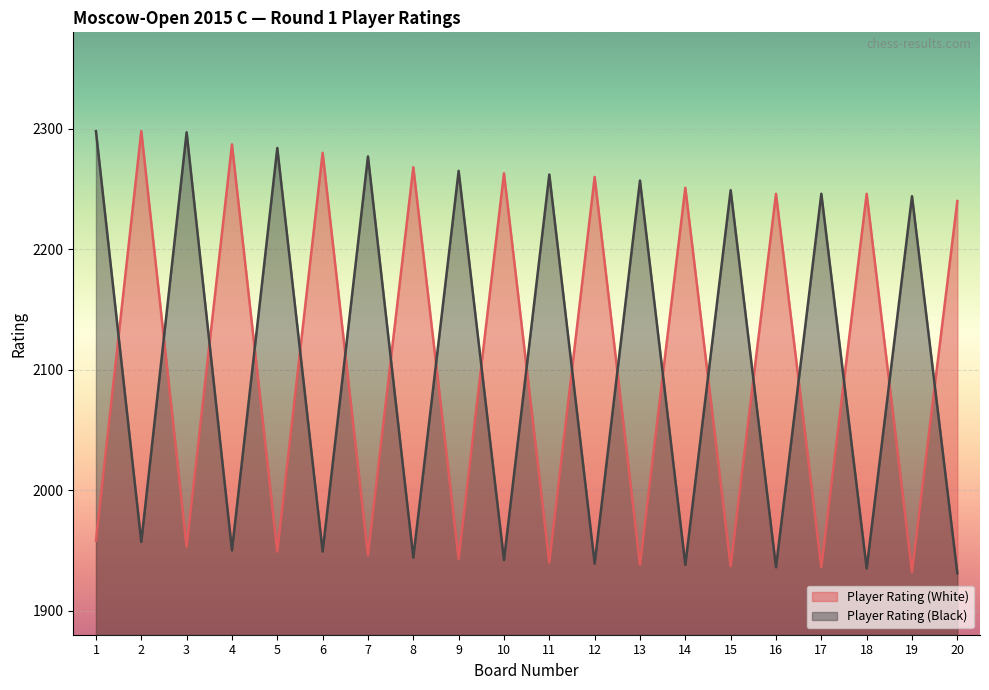

Reading left to right, what are all the values shown in this chart?

Player Rating (White): 1958	2298	1953	2287	1949	2280	1946	2268	1943	2263	1940	2260	1938	2251	1937	2246	1936	2246	1932	2240
Player Rating (Black): 2298	1957	2297	1950	2284	1949	2277	1944	2265	1942	2262	1939	2257	1938	2249	1936	2246	1935	2244	1931